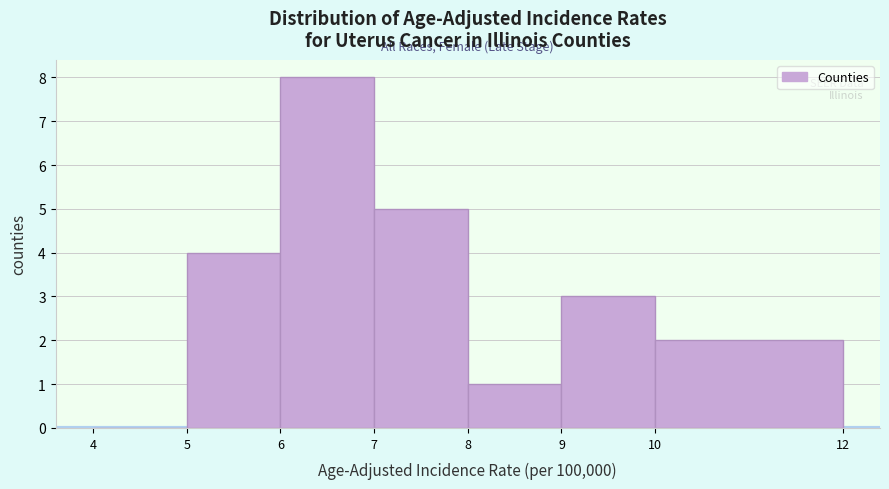

Which range on the x-axis has the tallest bar?

6 to 7